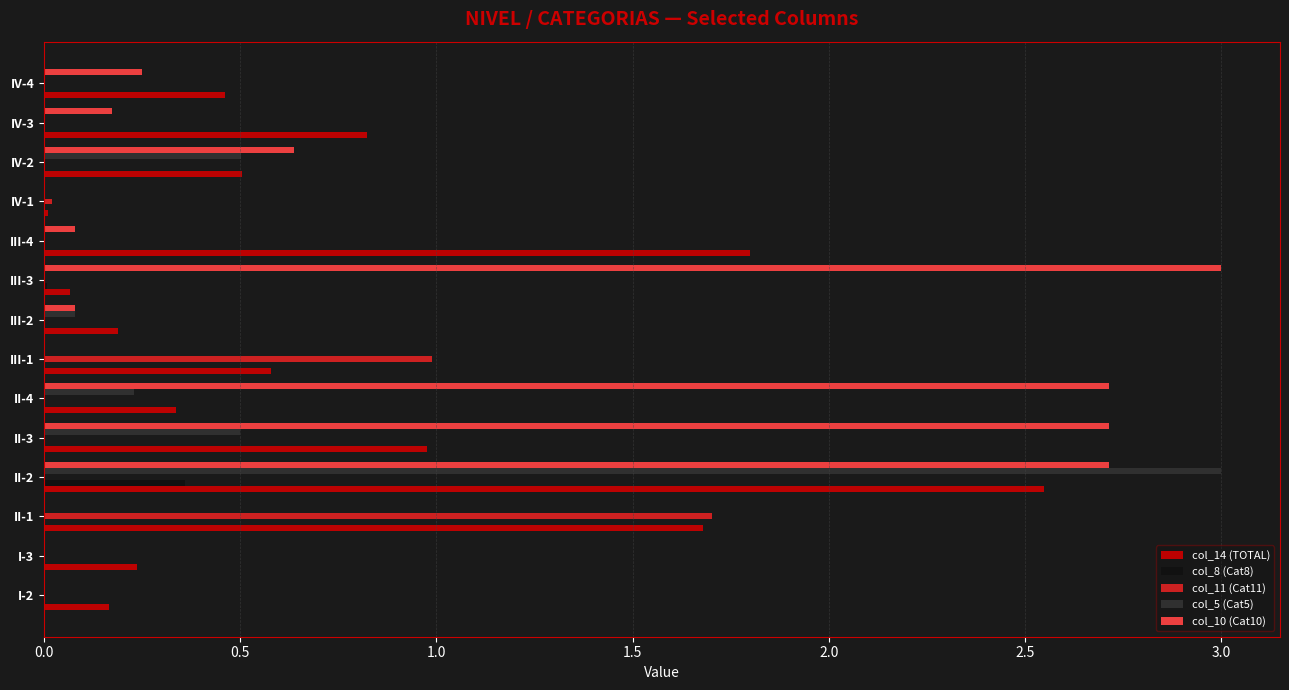

At which label does col_10 (Cat10) reach its peak?

III-3